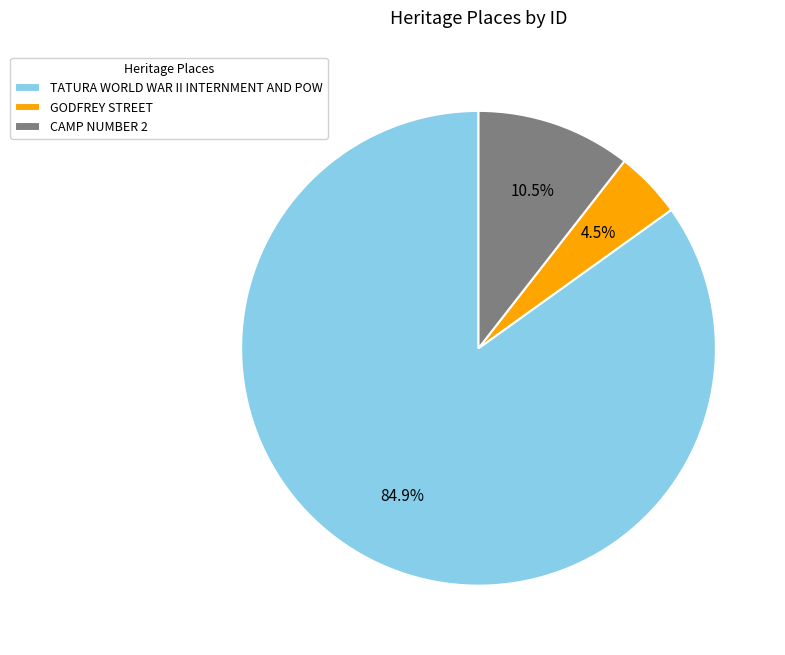

True or false: CAMP NUMBER 2 accounts for 19% of the total.

False